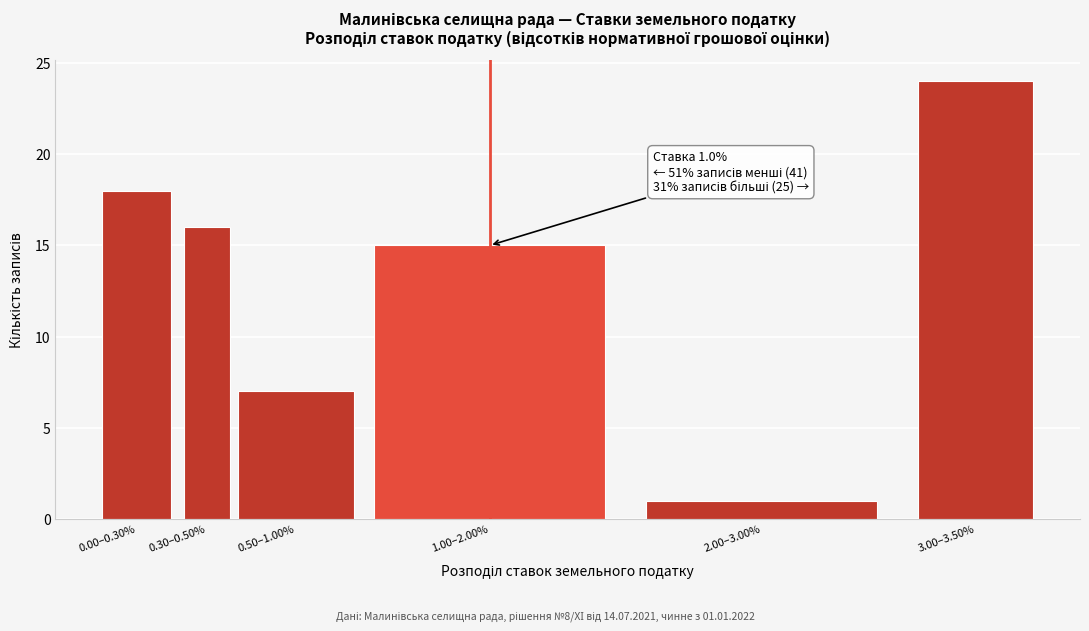

Reading left to right, transcribe all the data shown in this chart.

18	16	7	15	1	24